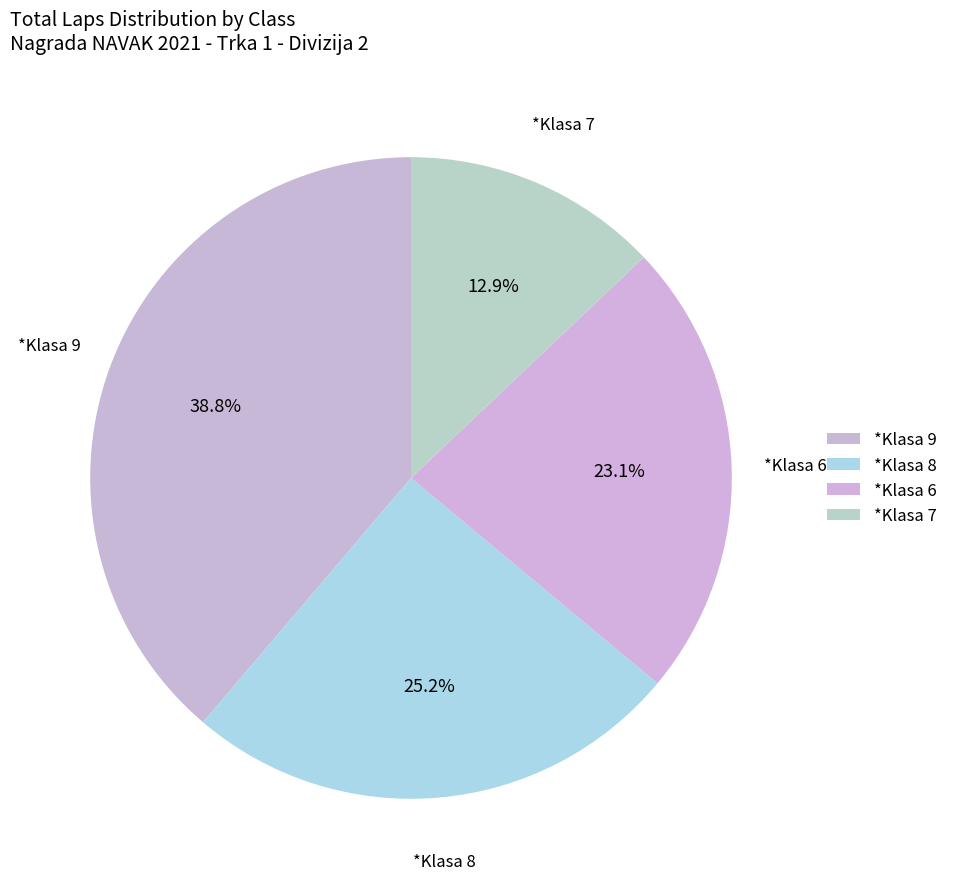

How many slices are in this pie chart?

4